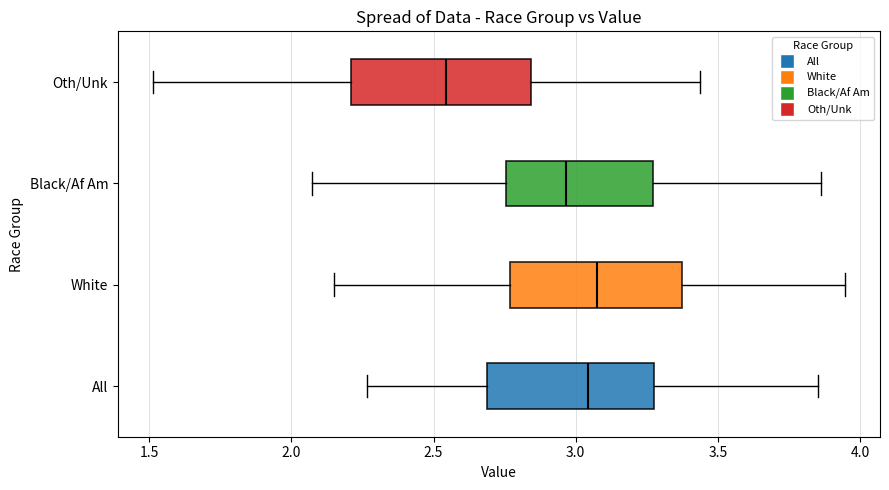

Reading bottom to top, read every box against the x-axis: the position of its median line, the range the box covers, and the ends of its whiskers. The values are not printed on the chart, so give them approximately, as read against the axis.

All: median 3.05, box 2.70 to 3.25, whiskers 2.25 to 3.85
White: median 3.10, box 2.75 to 3.35, whiskers 2.15 to 3.95
Black/Af Am: median 2.95, box 2.75 to 3.25, whiskers 2.05 to 3.85
Oth/Unk: median 2.55, box 2.20 to 2.85, whiskers 1.50 to 3.45